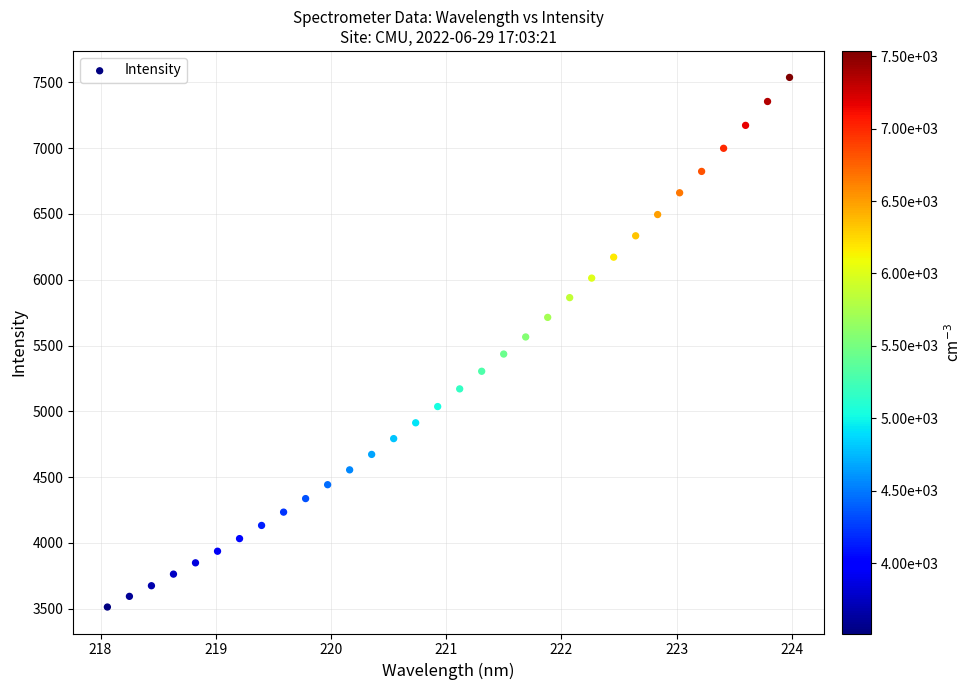

What is the range of Y values (max minus min)?

4024.1